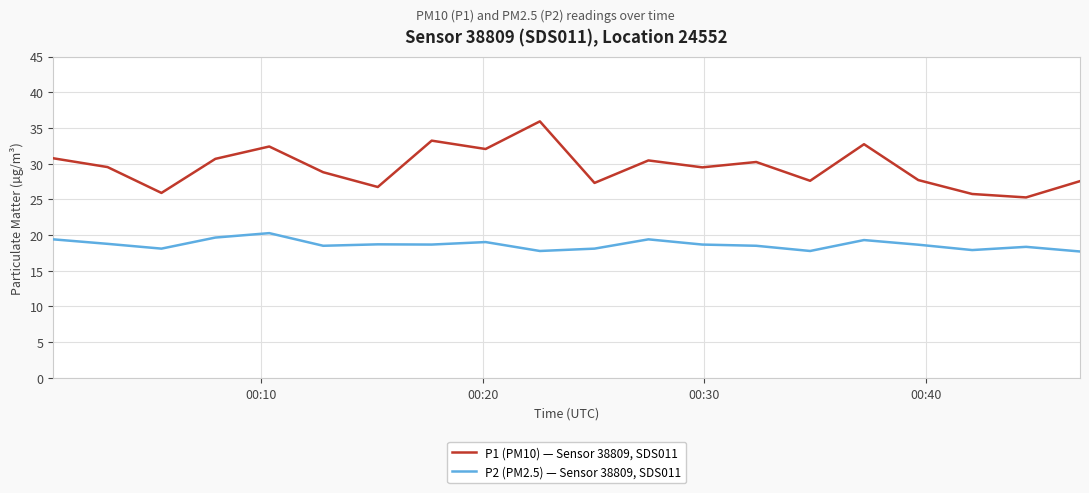

True or false: P2 (PM2.5) — Sensor 38809, SDS011 and P1 (PM10) — Sensor 38809, SDS011 intersect in this chart.

False